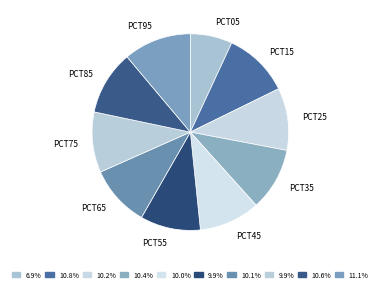

Rank the categories by value from lowest to highest.

pct05, pct55, pct75, pct45, pct65, pct25, pct35, pct85, pct15, pct95